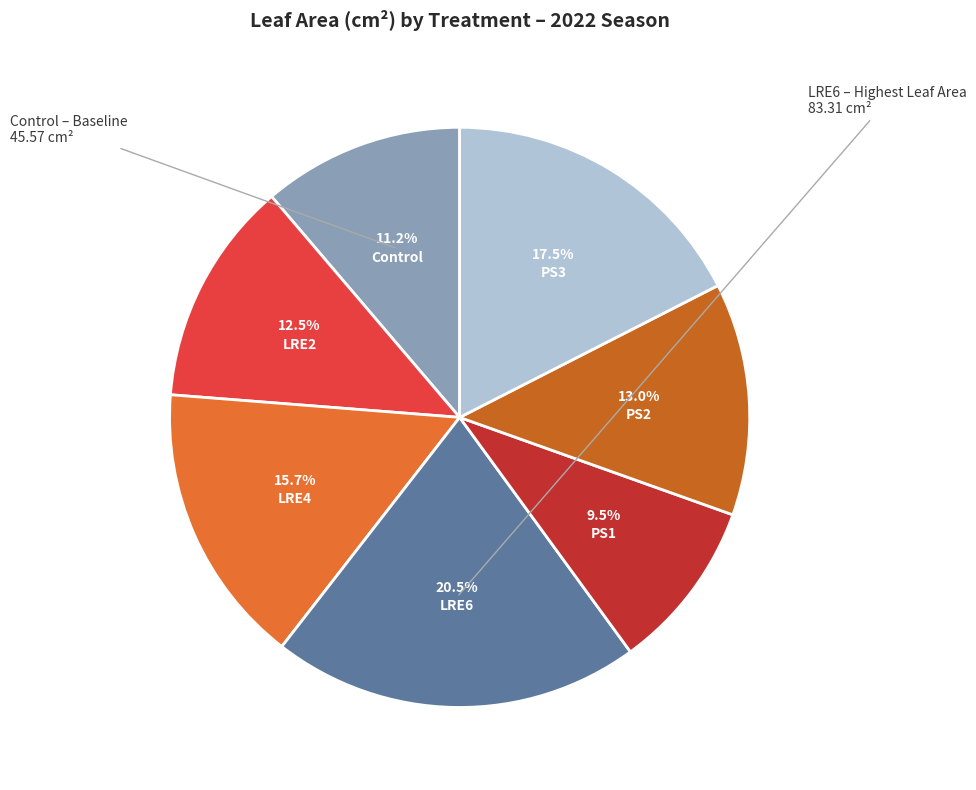

What is the change in value from Control to LRE4?

+18.3